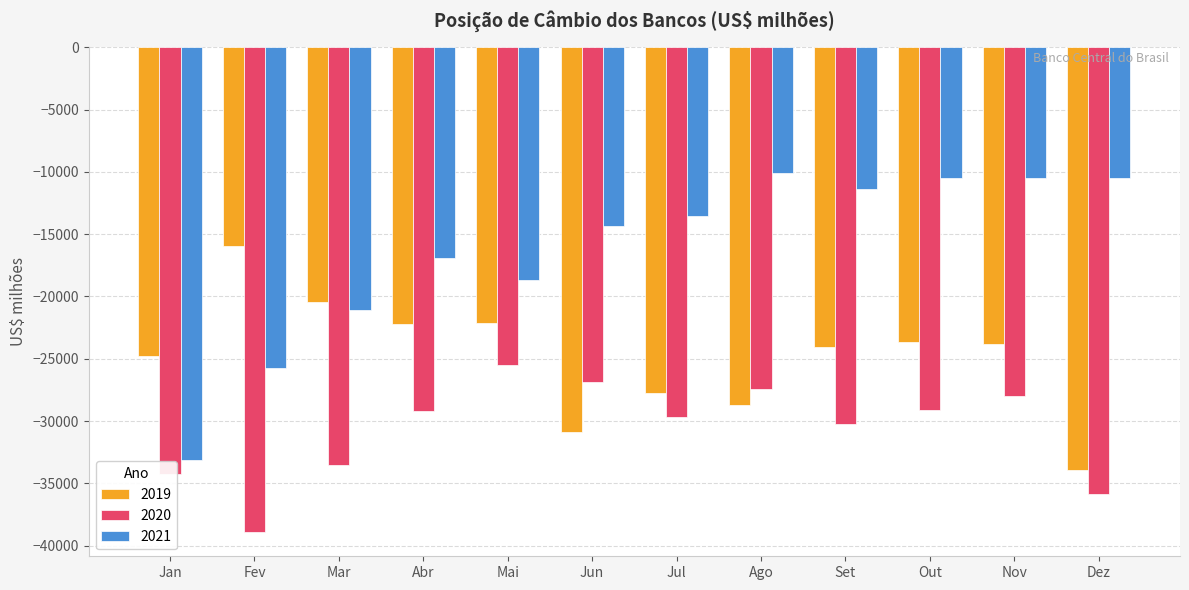

What is the label of the 9th bar from the right?

Abr